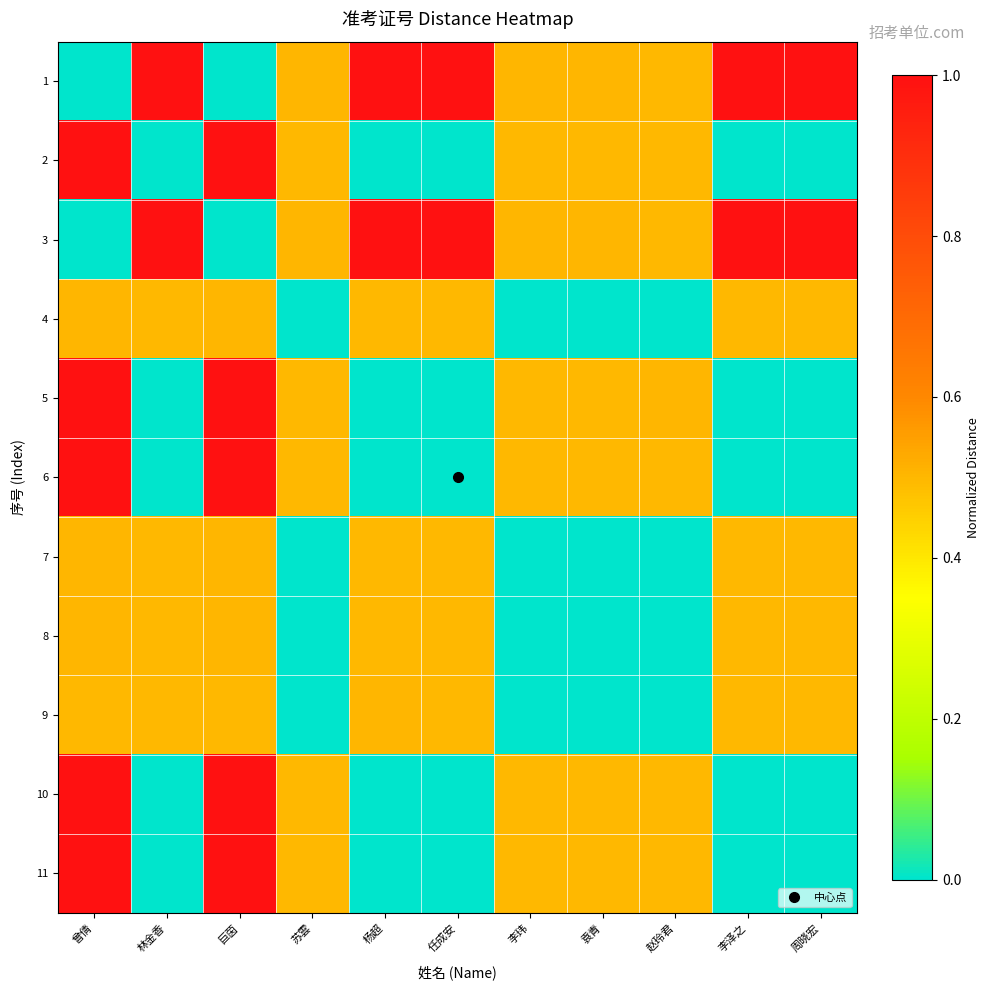

Rank the series by their maximum value, from highest to lowest.

3, 5, 1, 6, 10, 2, 11, 4, 7, 8, 9